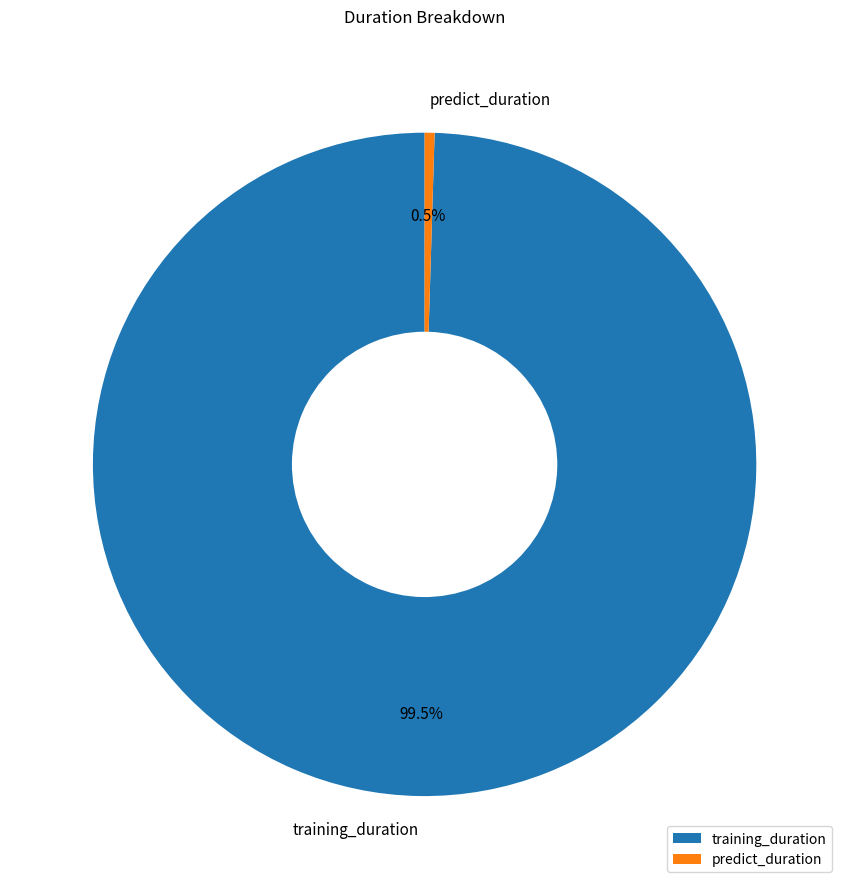

True or false: training_duration accounts for 91% of the total.

False